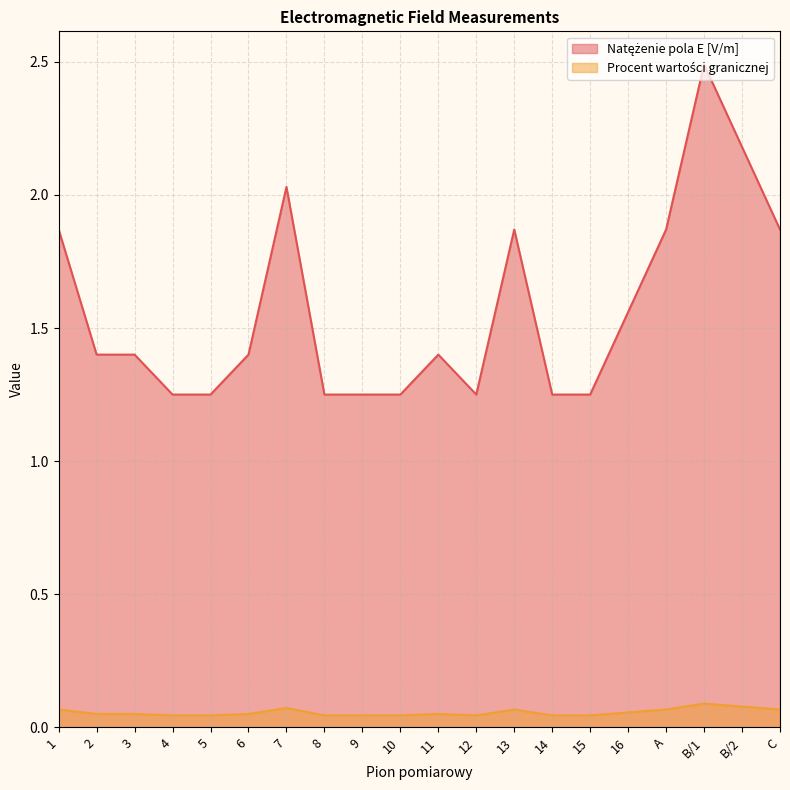

Is it true that Procent wartości granicznej equals 0.0 at 1?

False